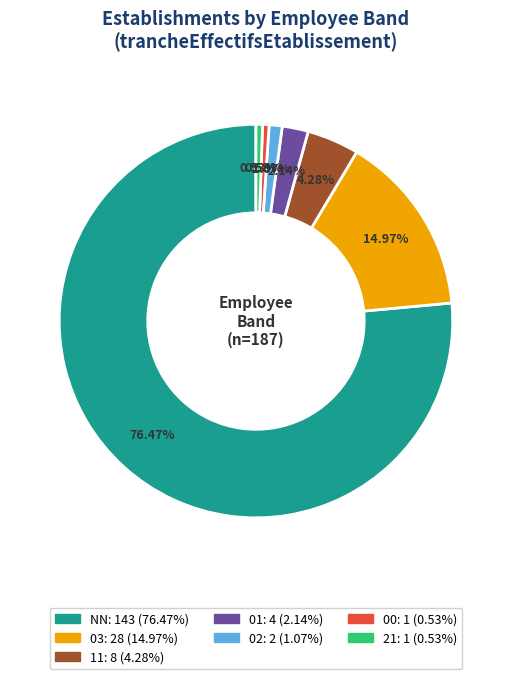

Is it true that 00 is 1% of the pie?

True